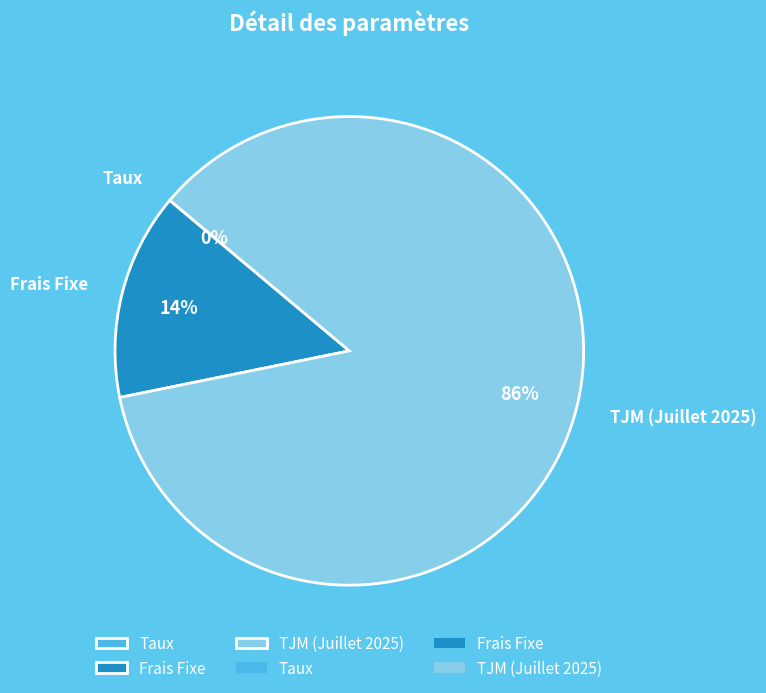

The TJM (Juillet 2025) slice represents 86% of the pie. True or false?

True